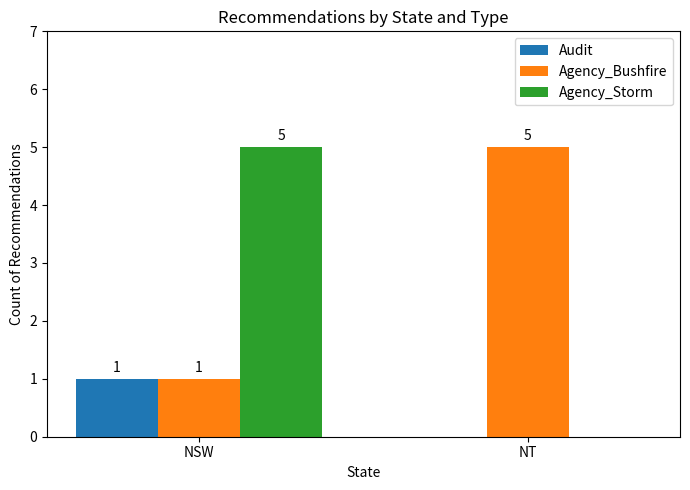

What is the sum of all Audit values?

1